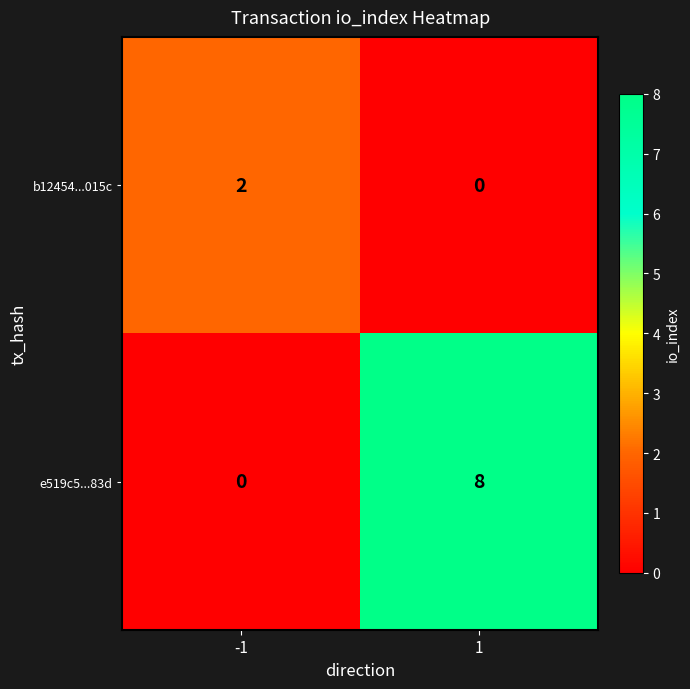

What is the sum of all e519c5...83d values?

8